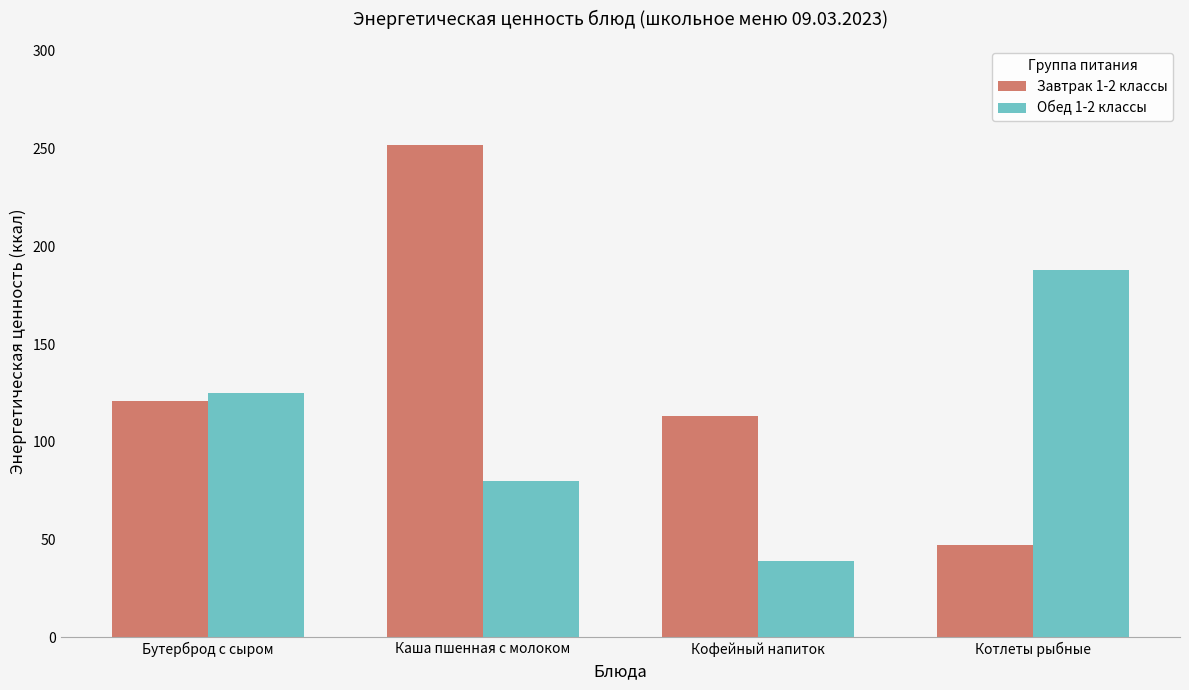

What is the difference between the maximum and minimum values in the Завтрак 1-2 классы series?

205.0